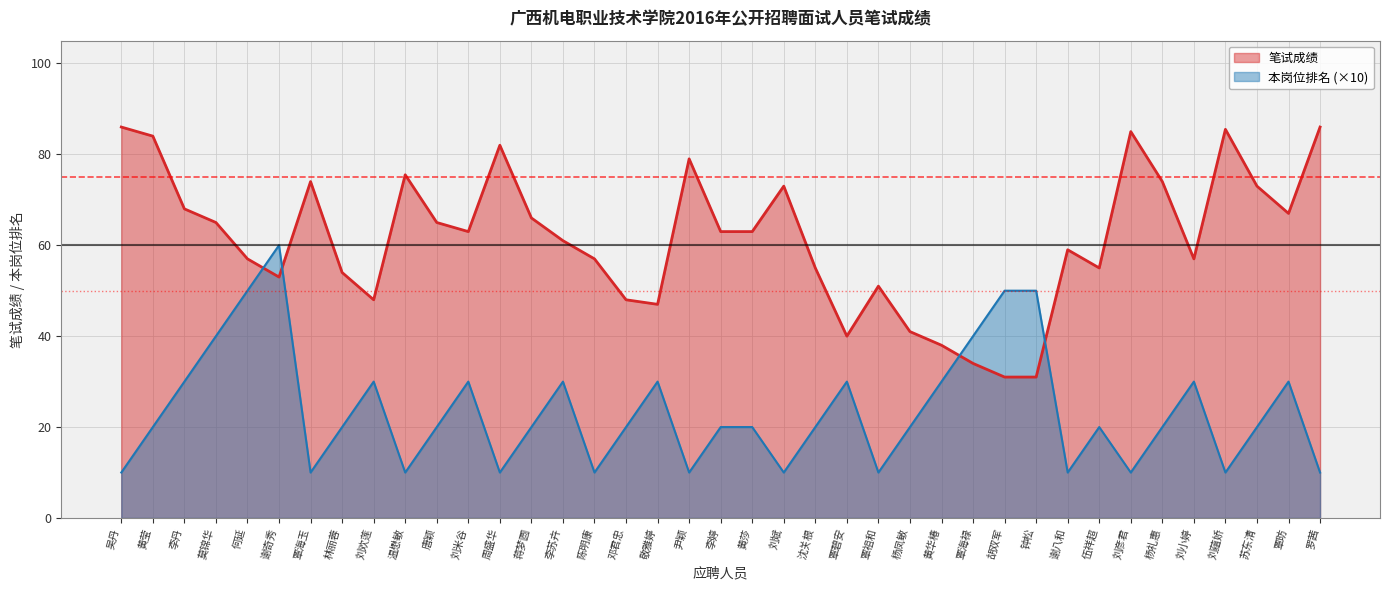

How many lines are shown in the chart?

2